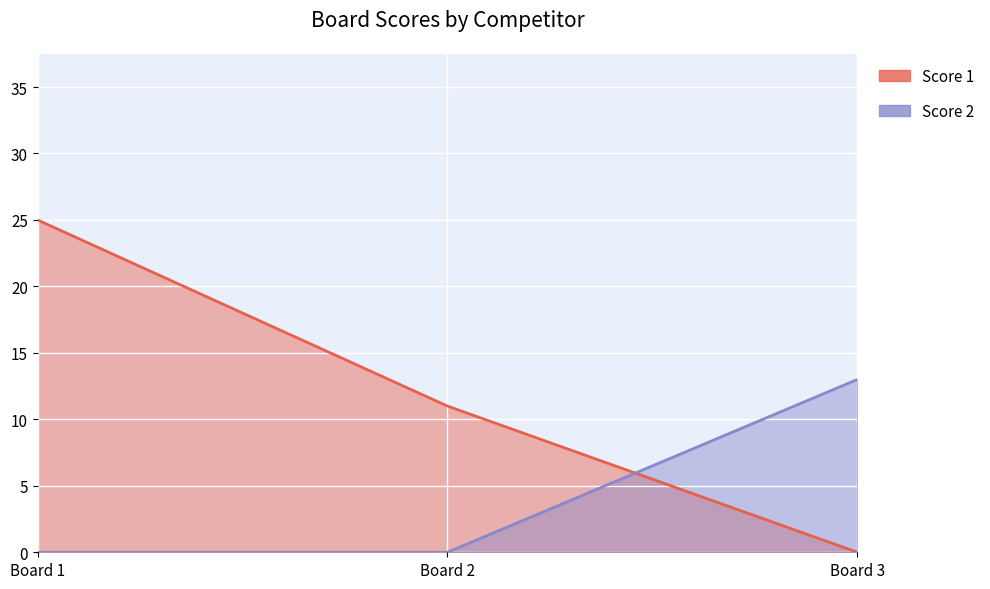

How many lines are shown in the chart?

2